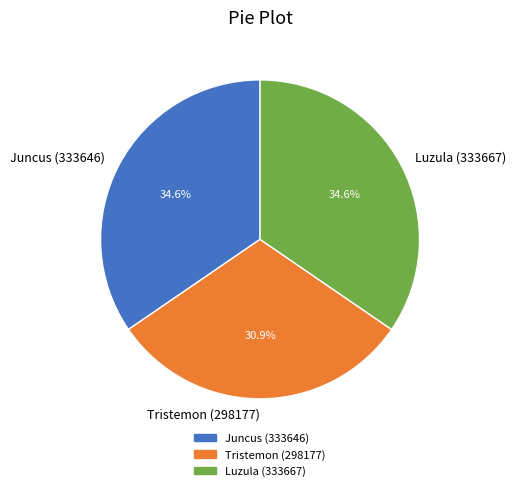

What is the smallest slice in the pie chart?

Tristemon (298177)